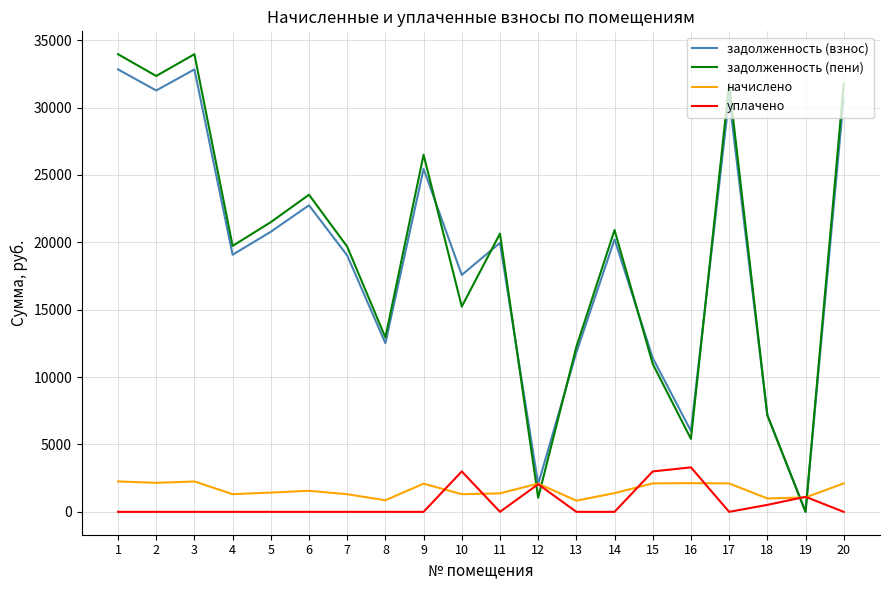

Rank the series by their maximum value, from highest to lowest.

задолженность (пени), задолженность (взнос), уплачено, начислено